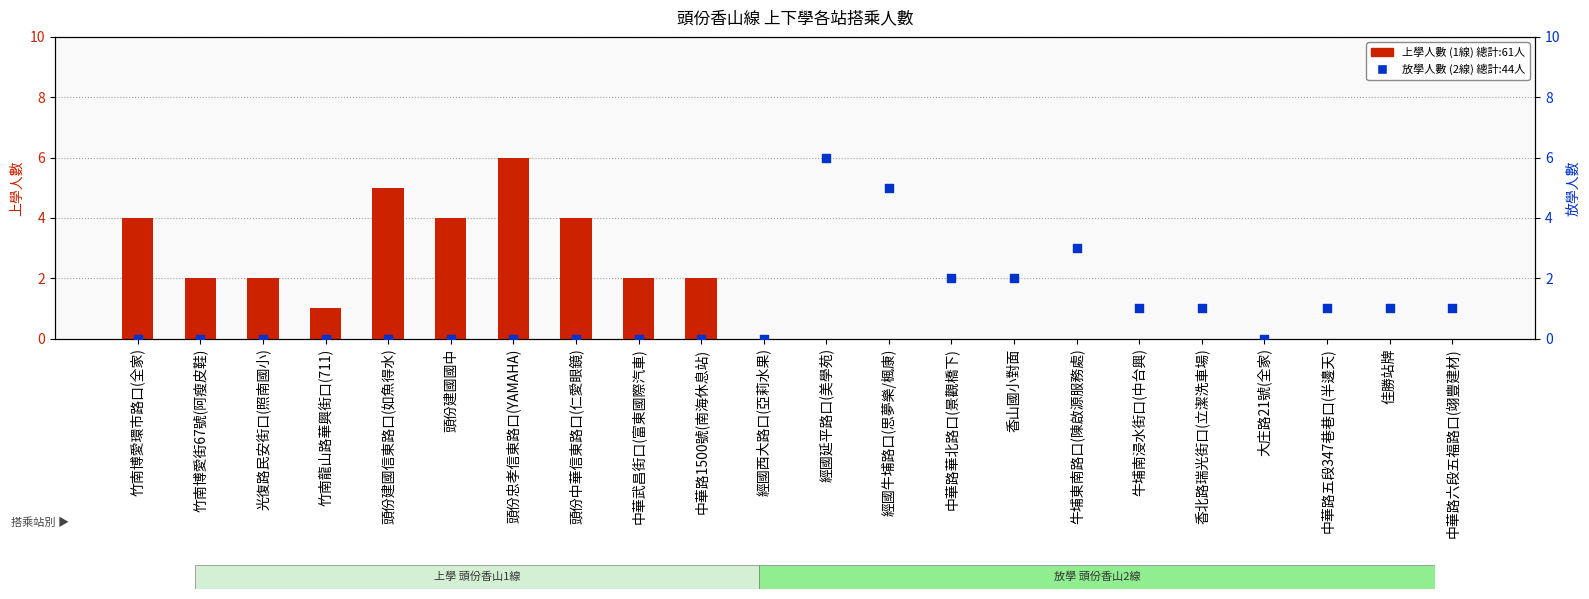

Which series has the widest spread of Y values?

上學人數 (1線)